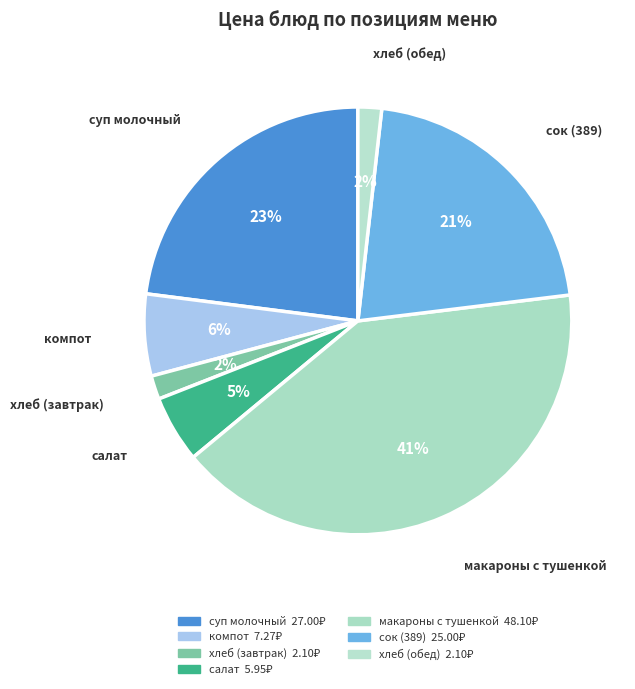

Does any single category account for the majority?

No